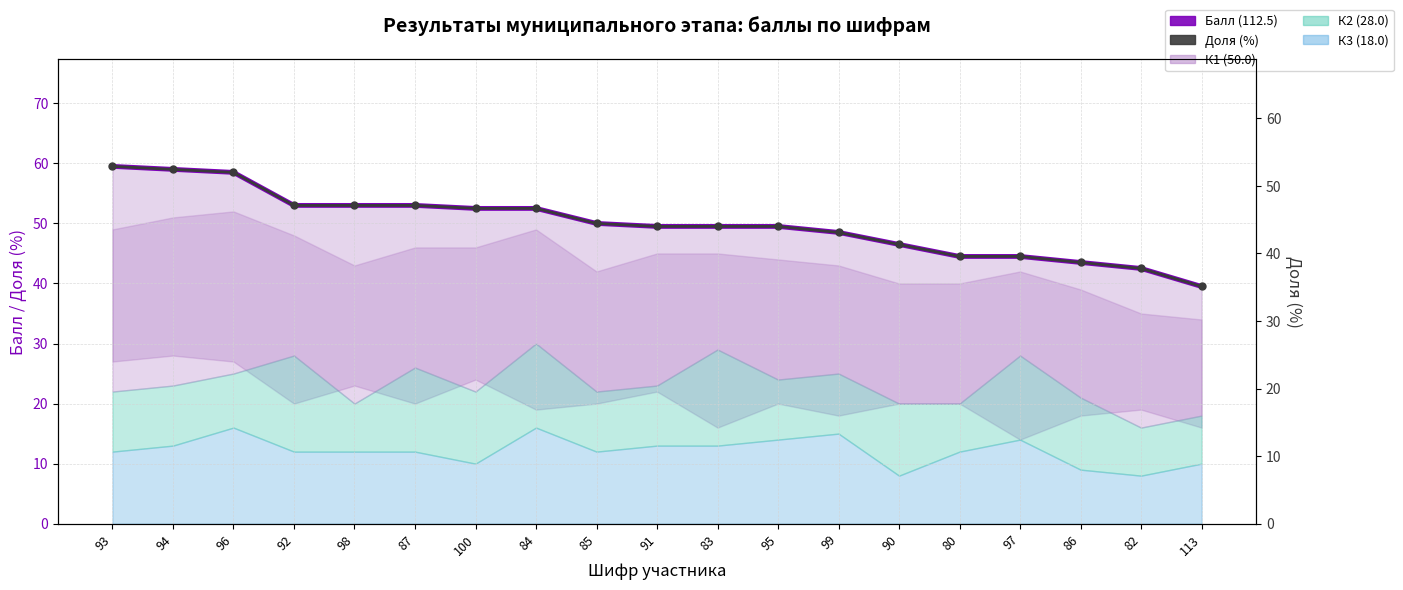

What is the lowest value of the Балл (112.5) линия series?

39.5